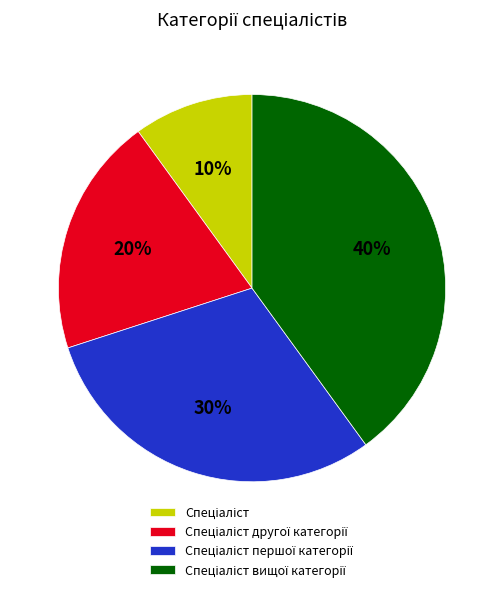

Is there any slice that represents more than half of the pie?

No